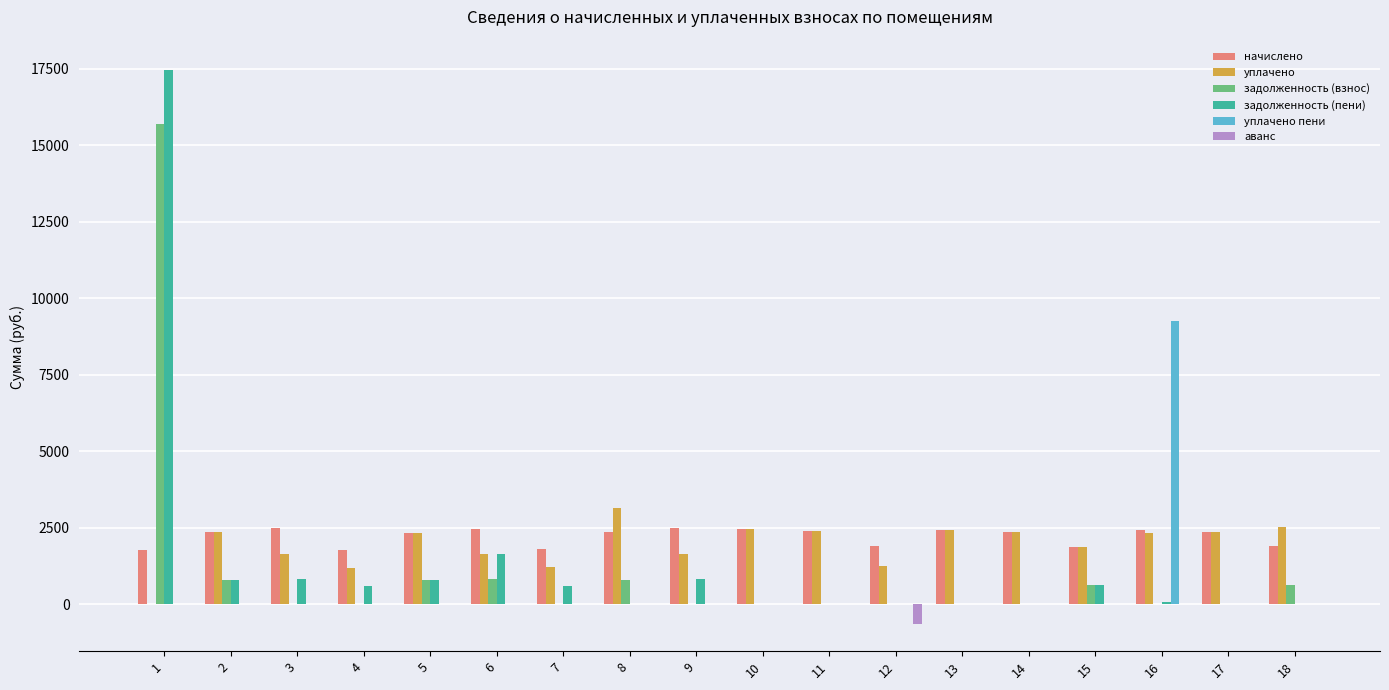

What is the highest value of the начислено series?

2485.1